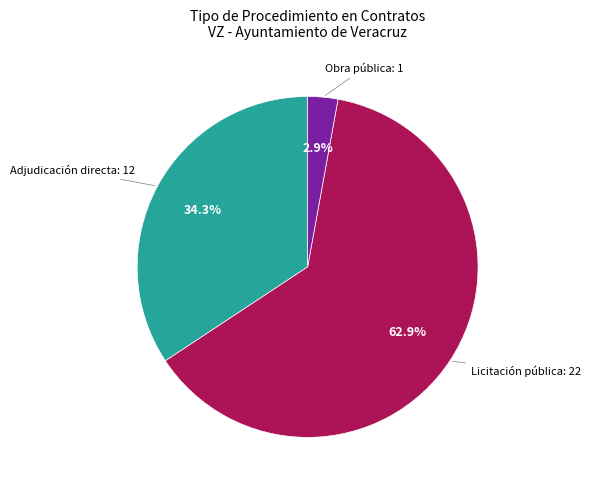

Is there any slice that represents more than half of the pie?

Yes